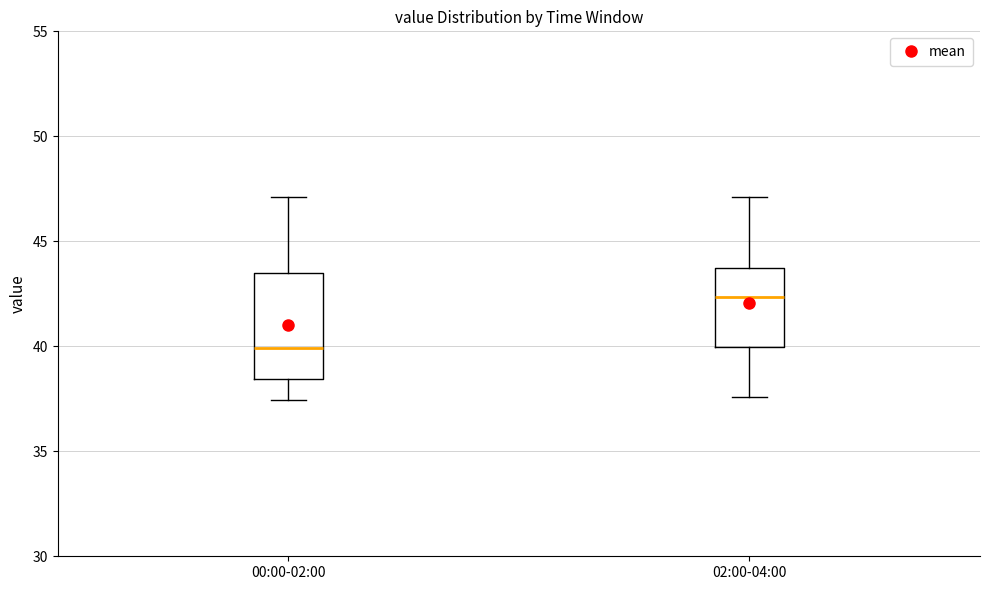

Which box is the tallest, from its lower edge to its upper edge?

00:00-02:00